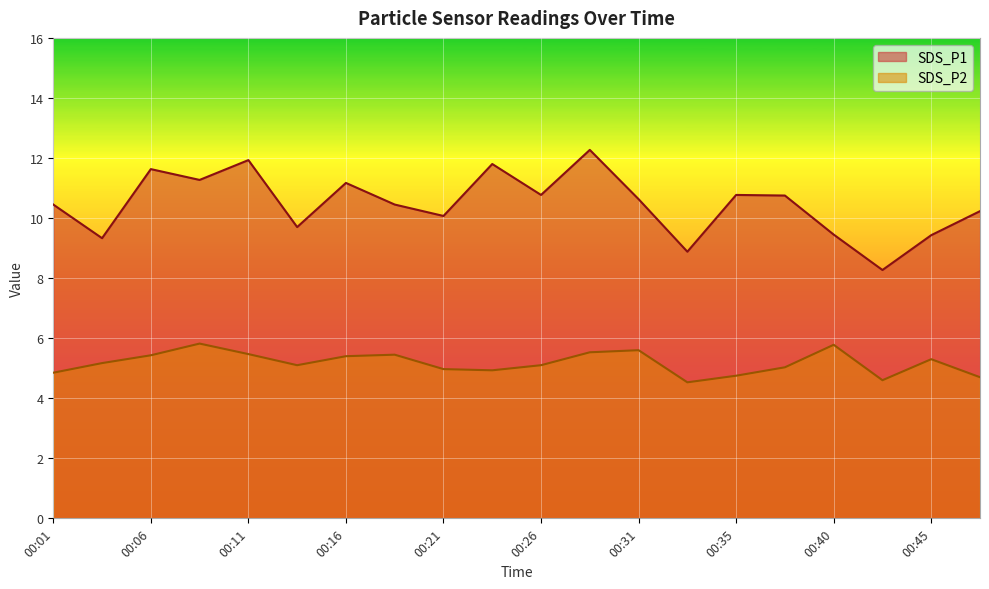

Between 00:04 and 00:40, which is larger?

00:40